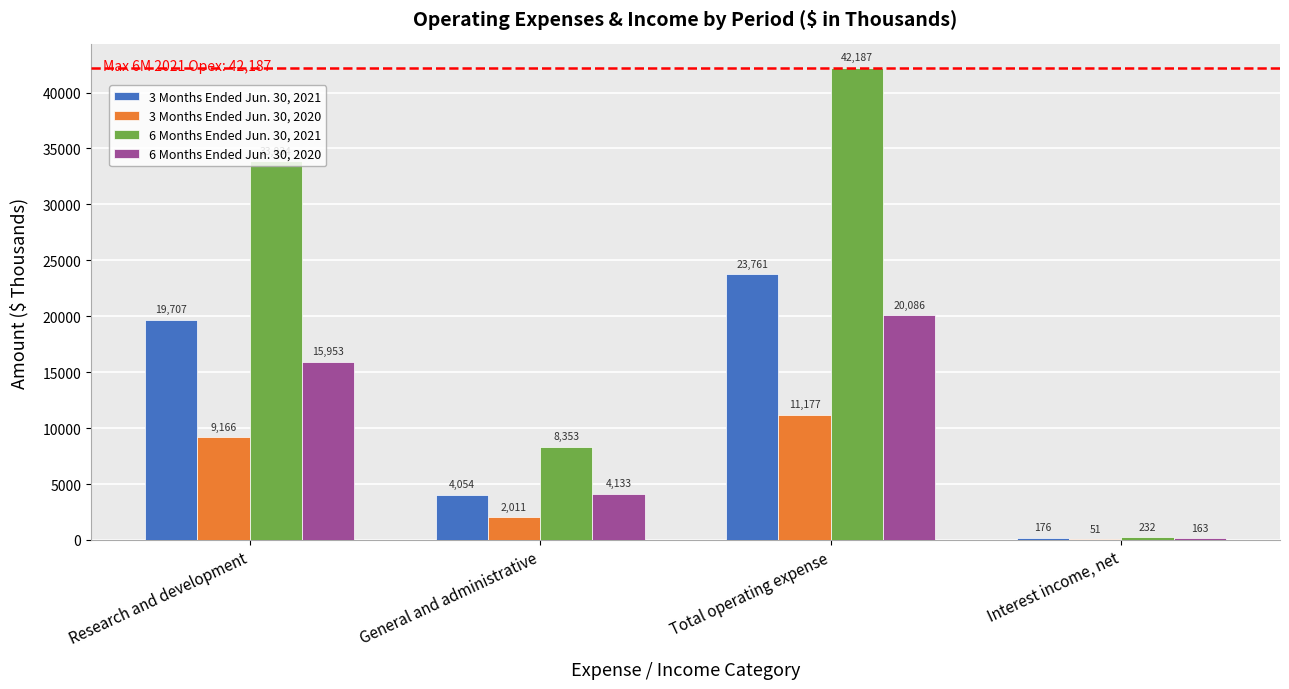

What is the sum of all 3 Months Ended Jun. 30, 2021 values?

47698